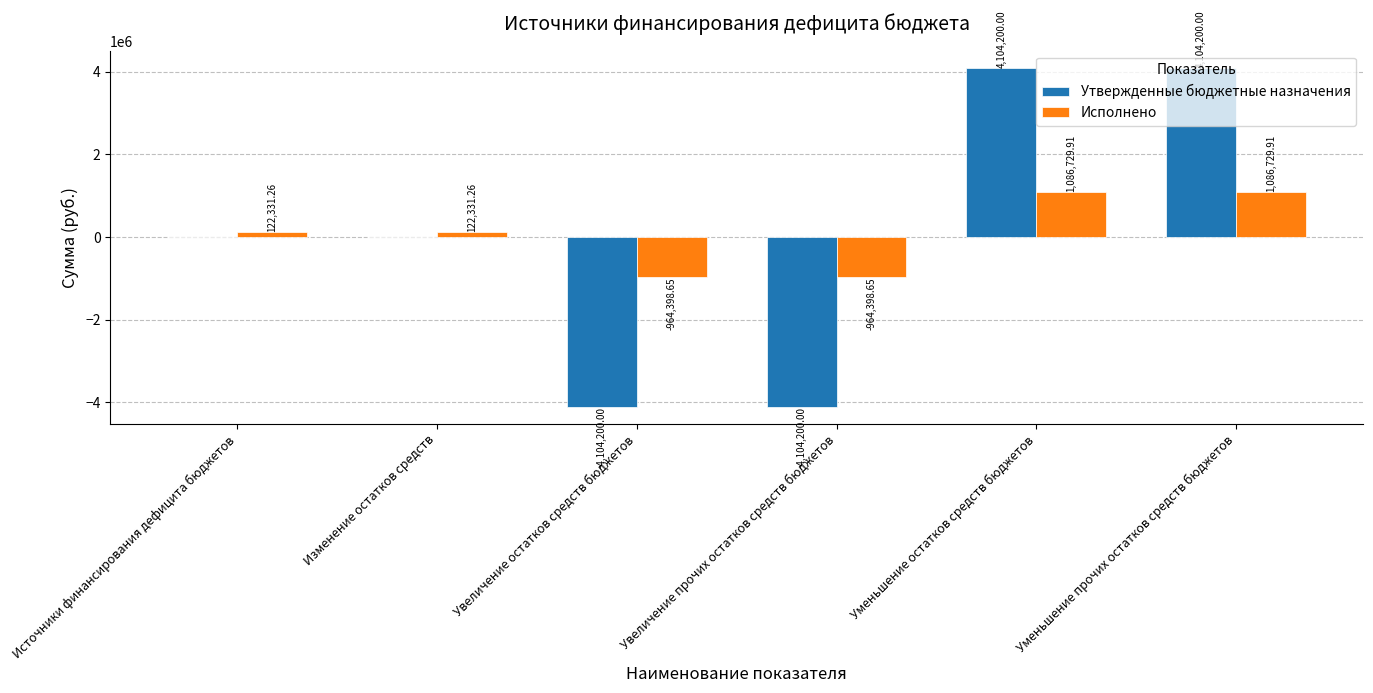

Between Увеличение остатков средств бюджетов and Уменьшение прочих остатков средств бюджетов, which series saw the biggest shift?

Утвержденные бюджетные назначения